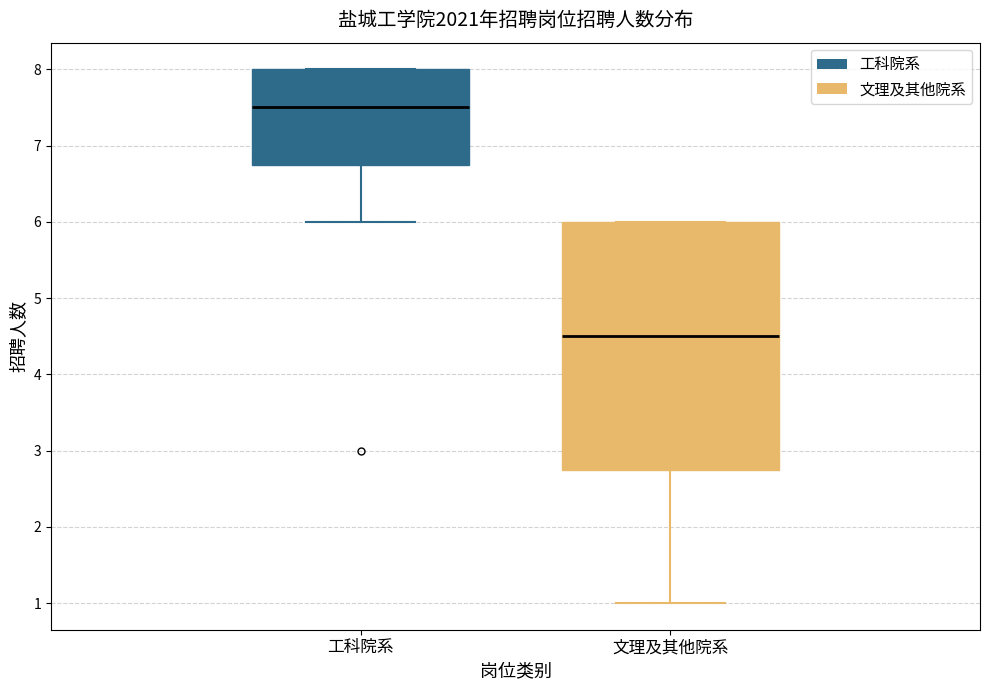

Reading left to right, read every box against the y-axis: the position of its median line, the range the box covers, and the ends of its whiskers. The values are not printed on the chart, so give them approximately, as read against the axis.

工科院系: median 7.5, box 6.8 to 8.0, whiskers 6.0 to 8.0
文理及其他院系: median 4.5, box 2.8 to 6.0, whiskers 1.0 to 6.0